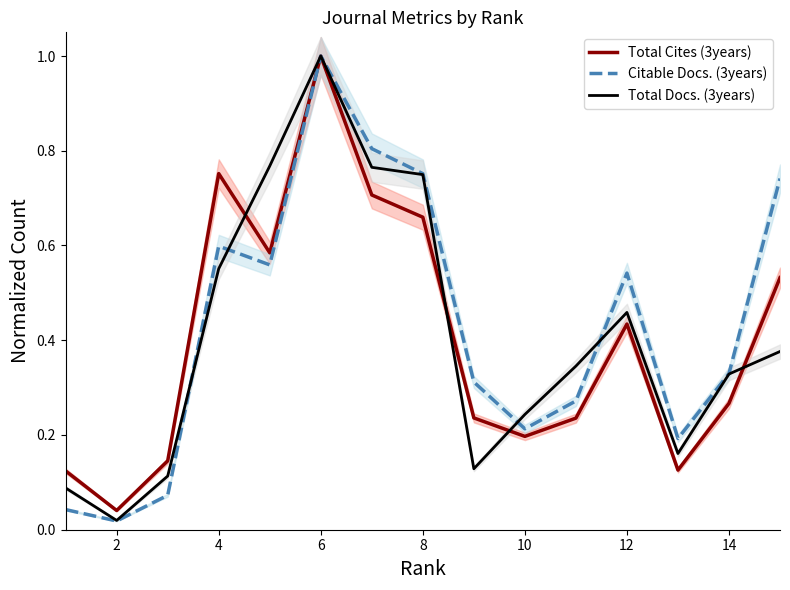

How many lines are shown in the chart?

3